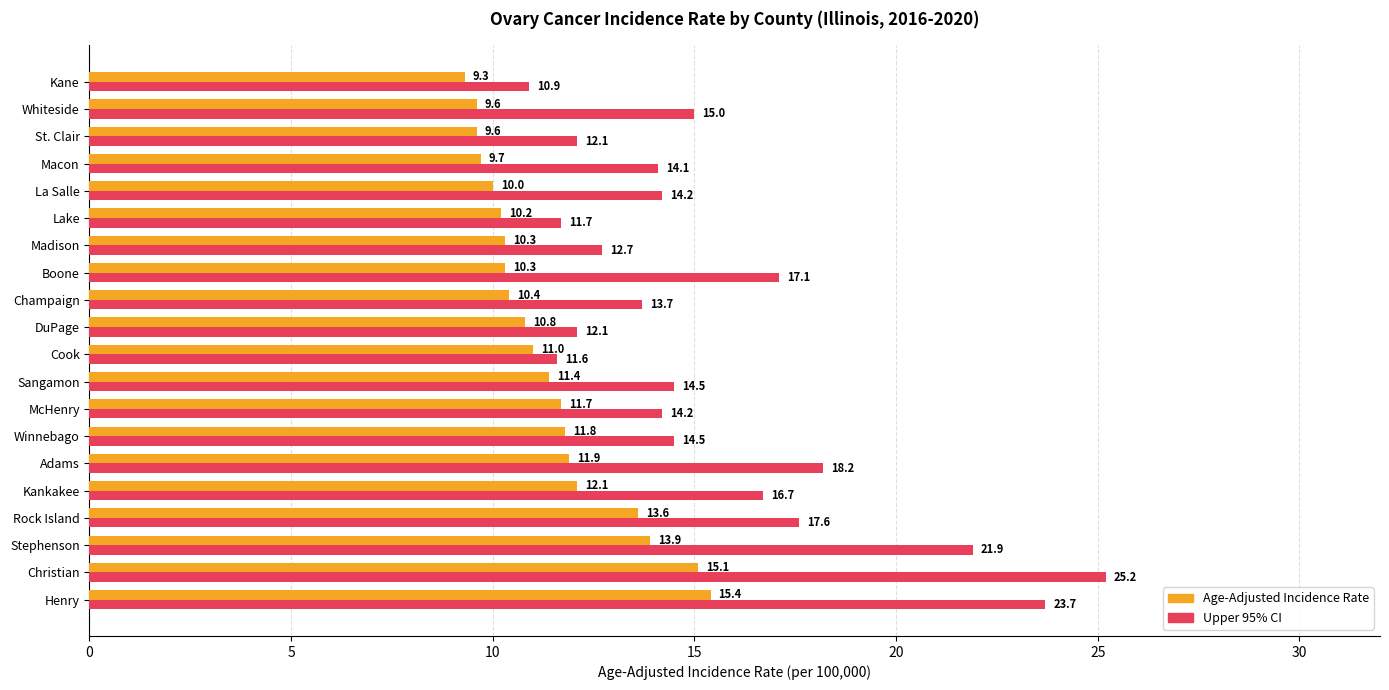

The Upper 95% CI series shows 17.1 at Boone. True or false?

True